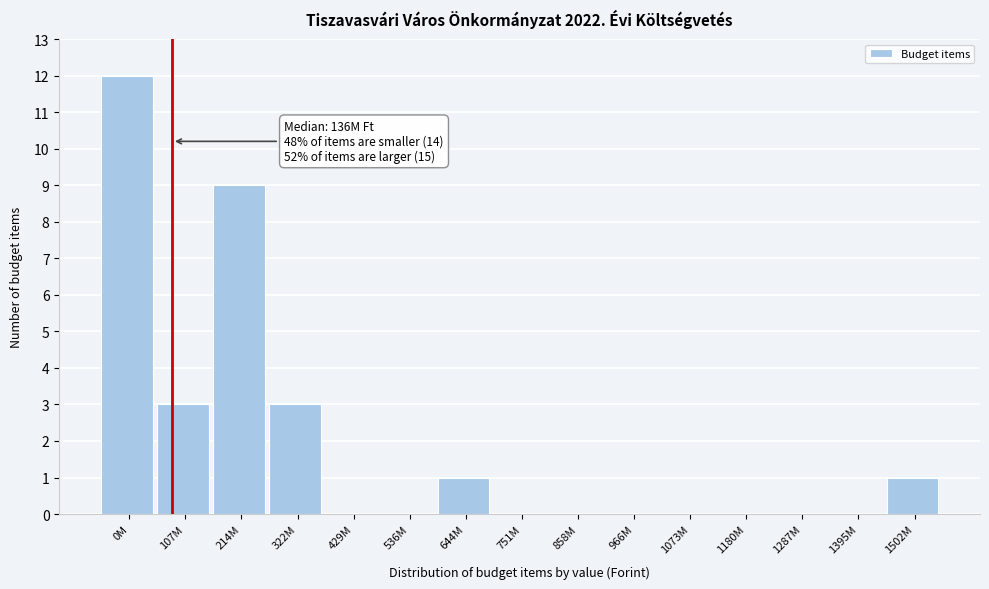

Reading left to right, list all the values displayed in this chart.

0M=12	107M=3	214M=9	322M=3	429M=0	536M=0	644M=1	751M=0	858M=0	966M=0	1073M=0	1180M=0	1287M=0	1395M=0	1502M=1